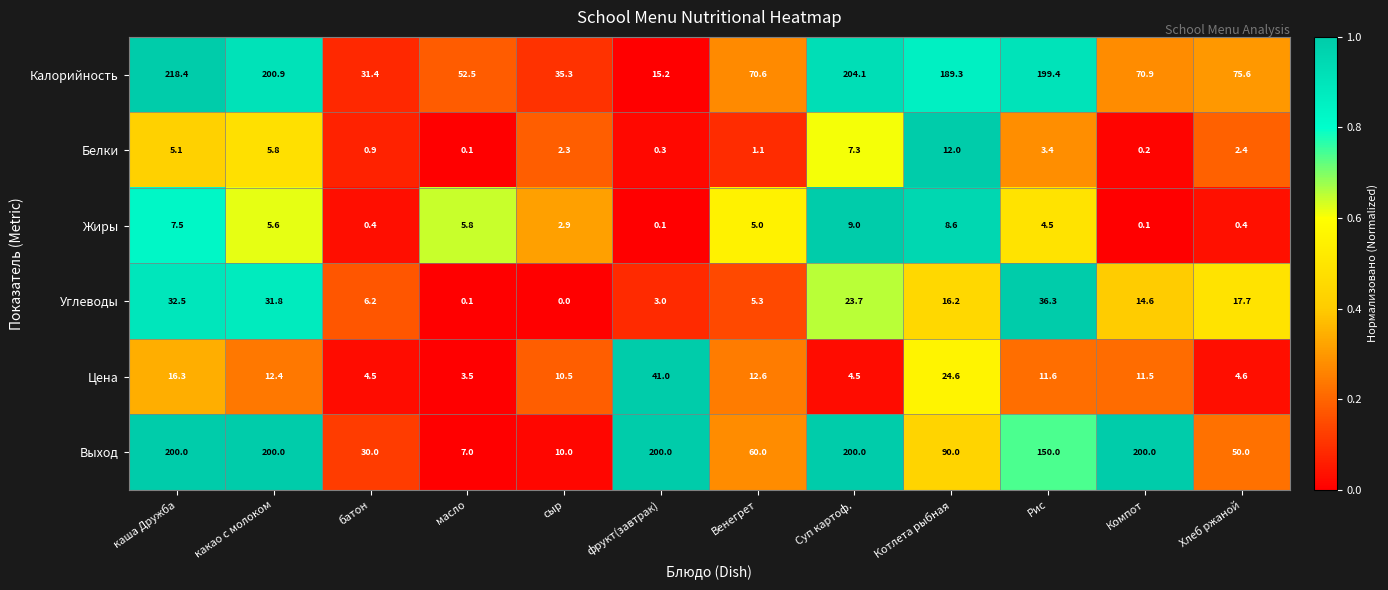

How many distinct data groups are displayed?

6